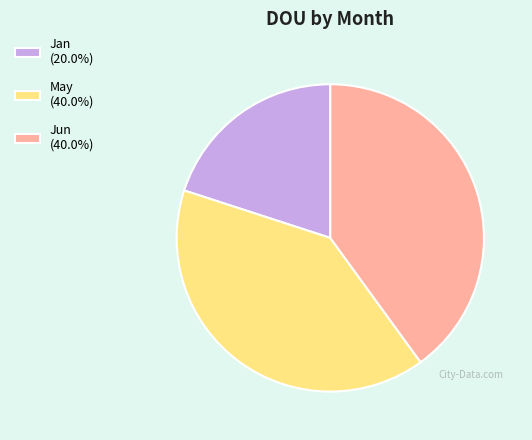

Do May (40.0%) and Jan (20.0%) together represent more than half of the pie?

Yes